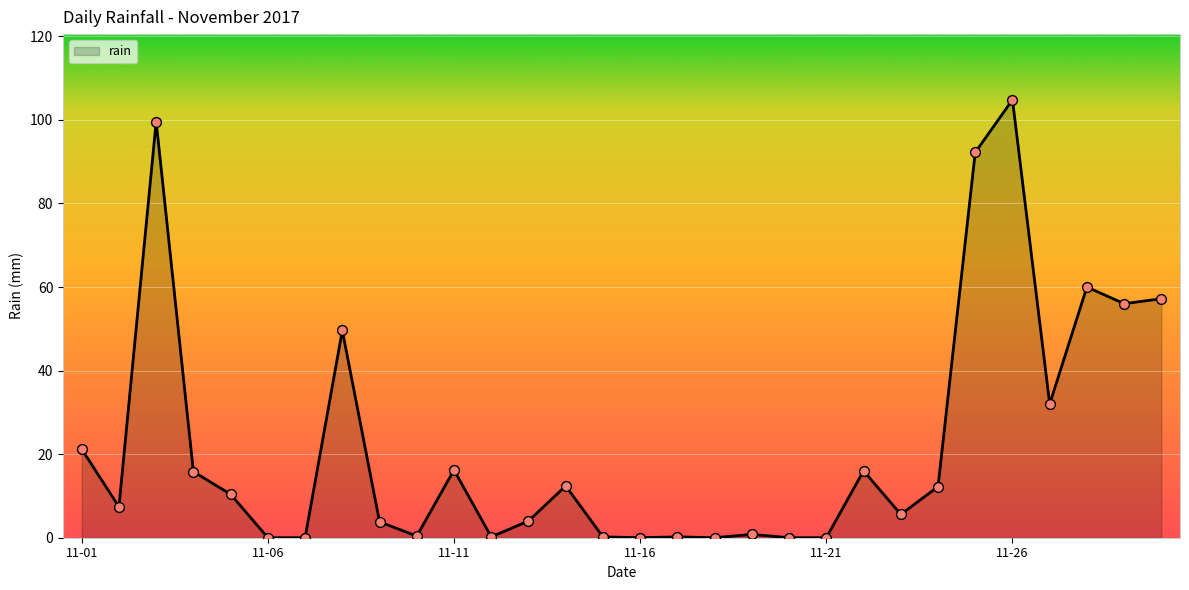

What is the maximum value shown in the chart?

104.8